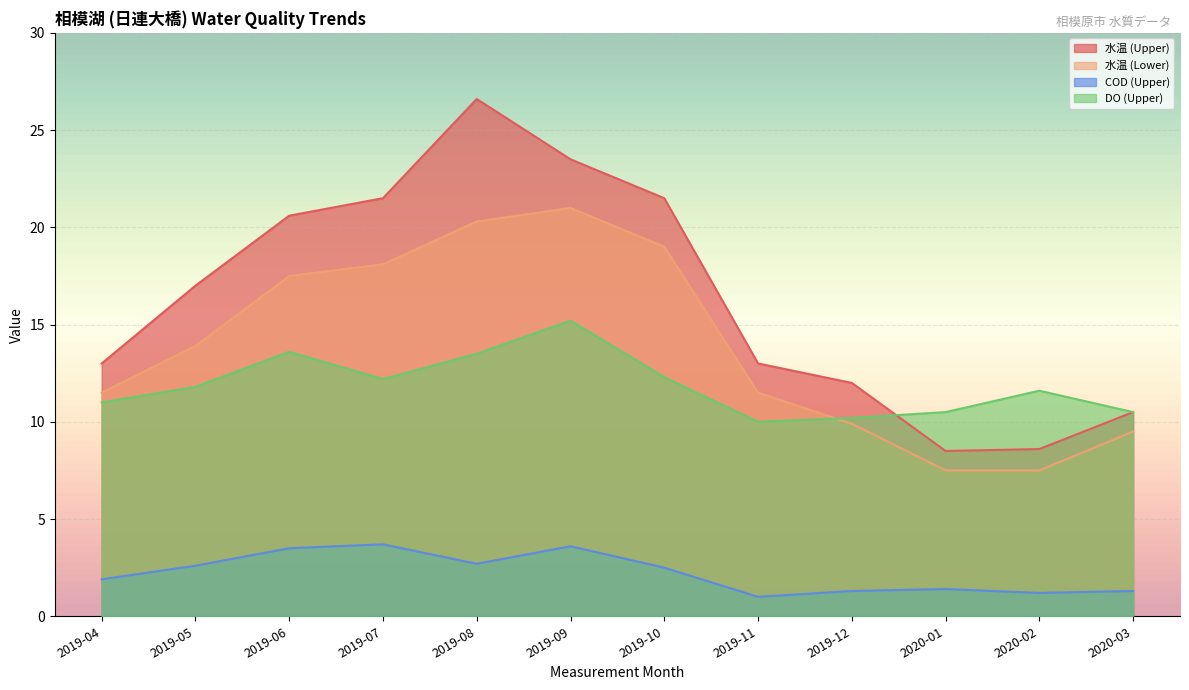

The value of DO (Upper) at 2019-08 is 13.5. True or false?

True